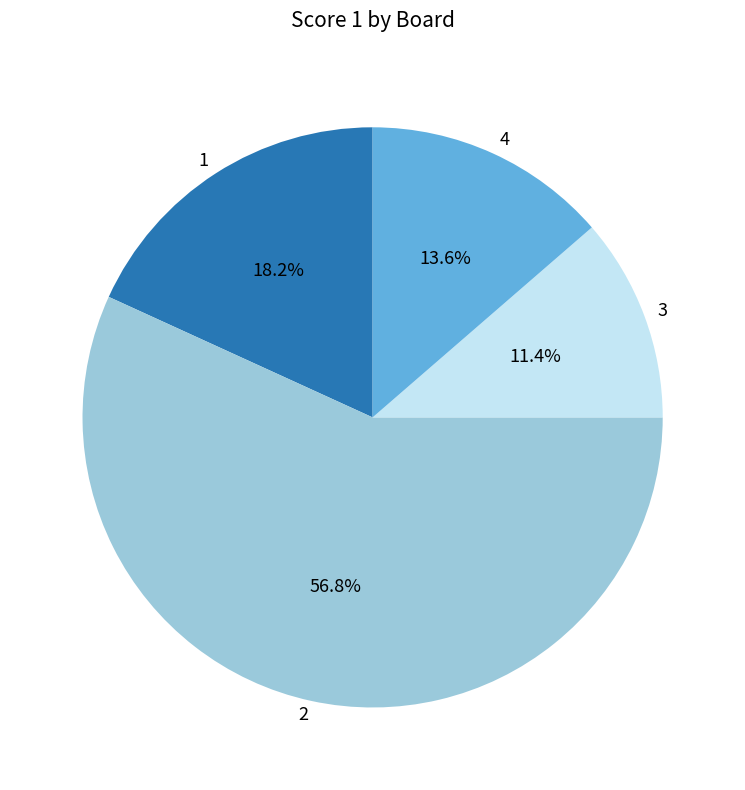

Approximately how many times larger is the value at 1 compared to 3?

1.6